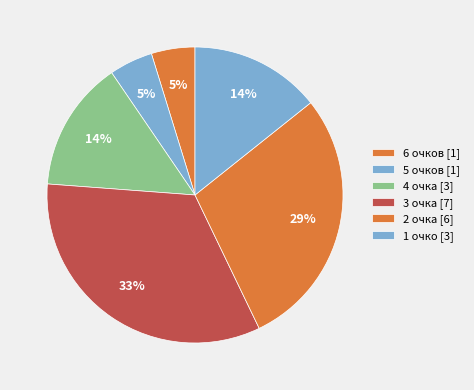

How many segments does this pie chart have?

6